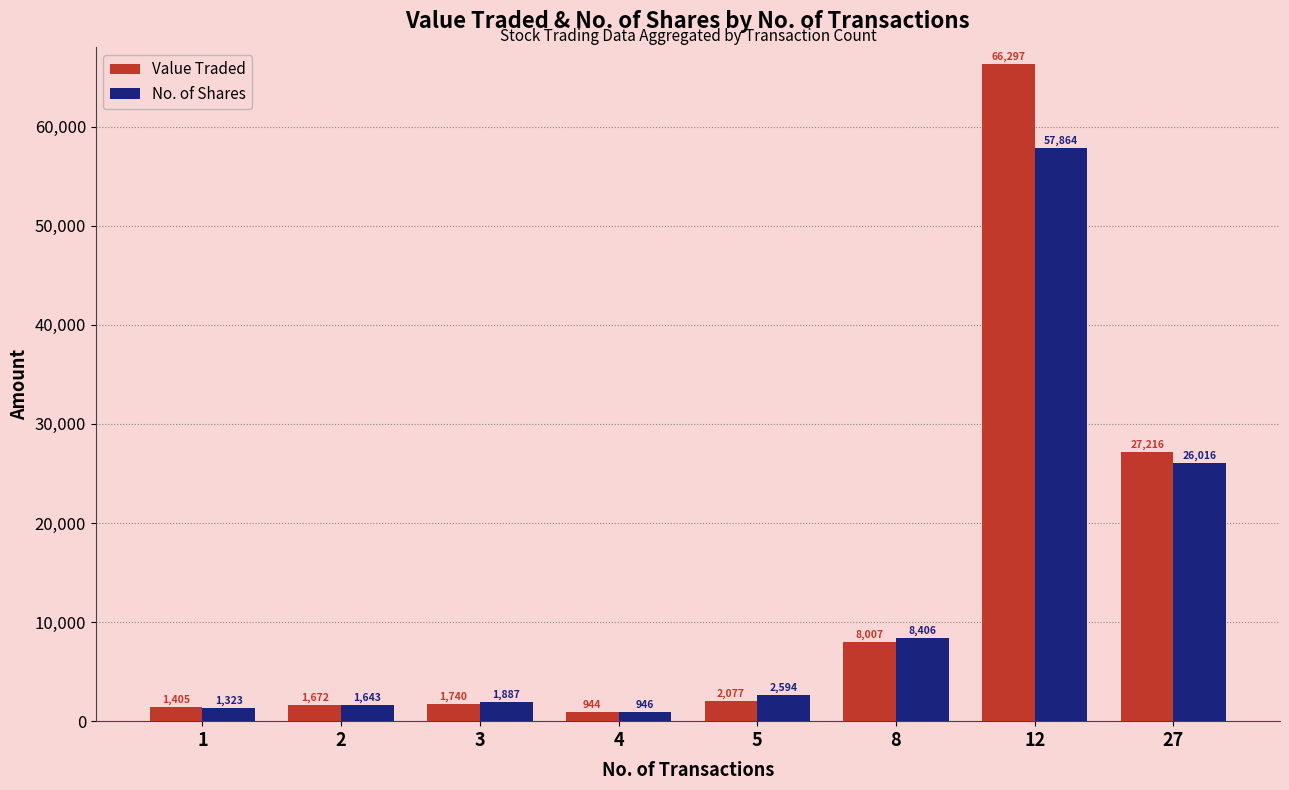

What is the sum of all Value Traded values?

109358